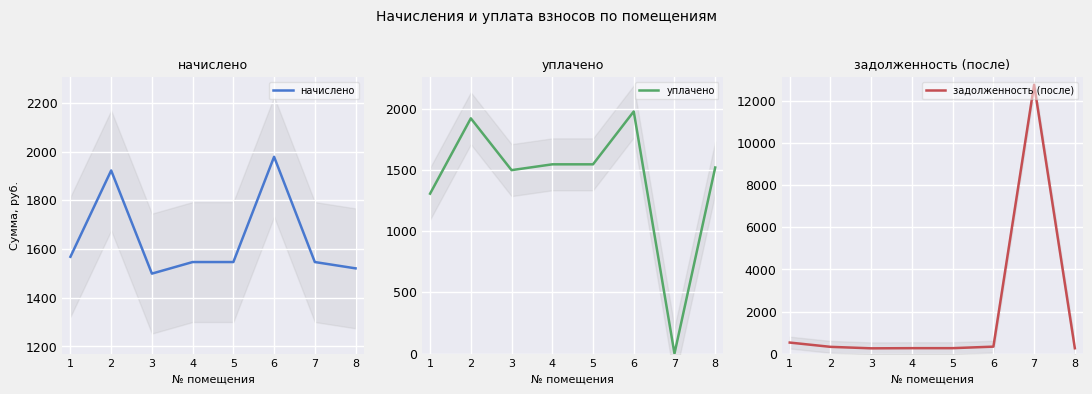

Is the value of уплачено at 3 greater than the value of задолженность (после) at 6?

Yes